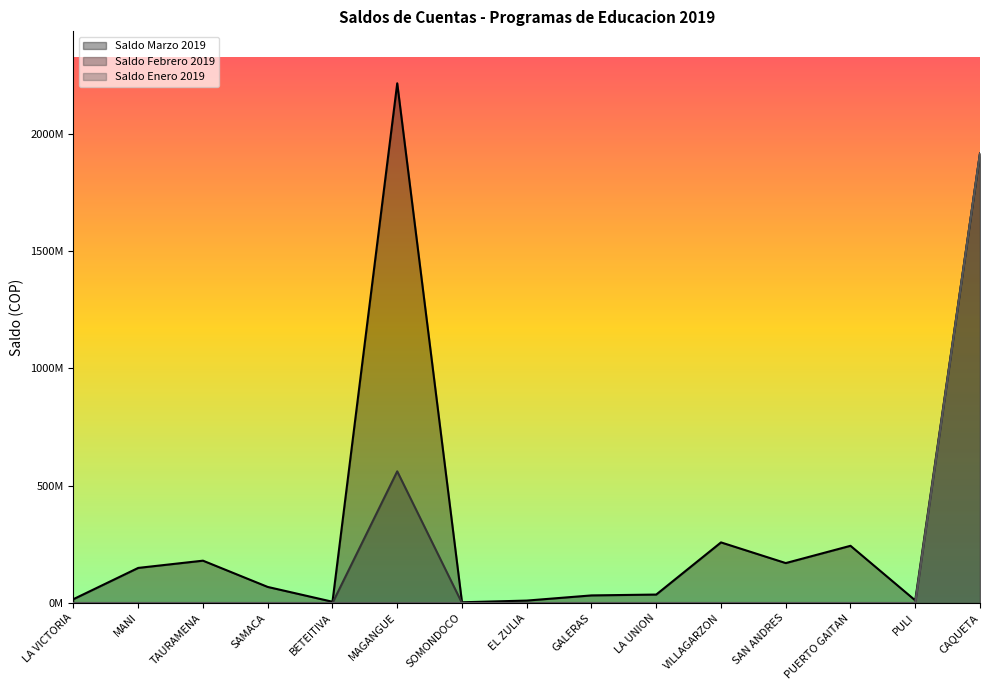

What is the spread (max minus min) of values at LA VICTORIA?

16495624